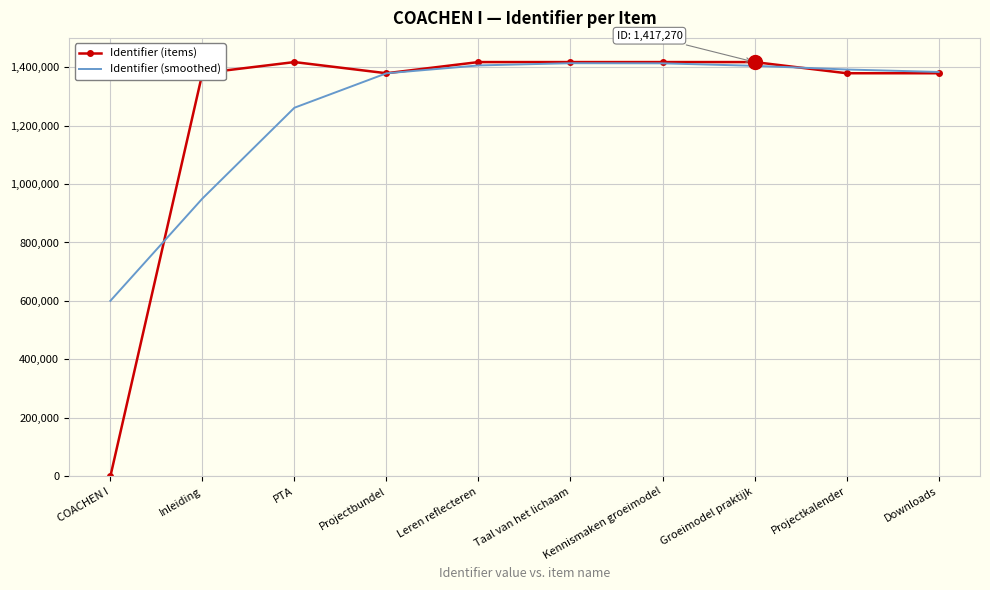

Which category has the lowest value across all series?

COACHEN I